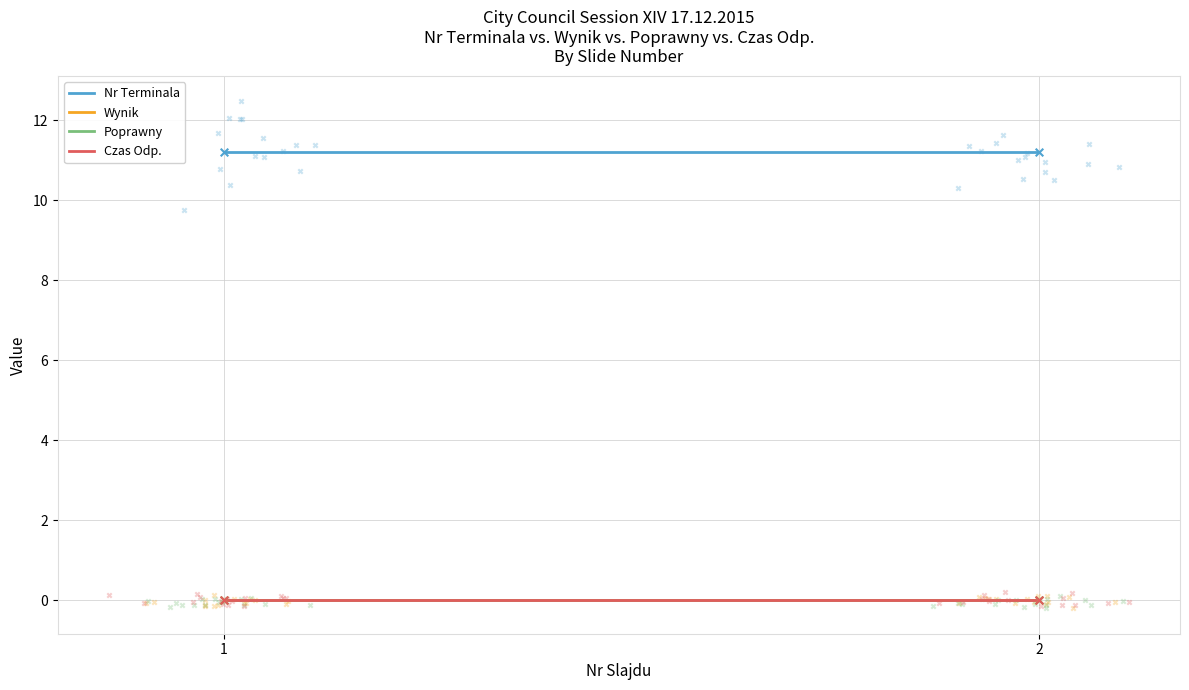

Is the value of Nr Terminala at 1 greater than the value of Wynik at 2?

Yes